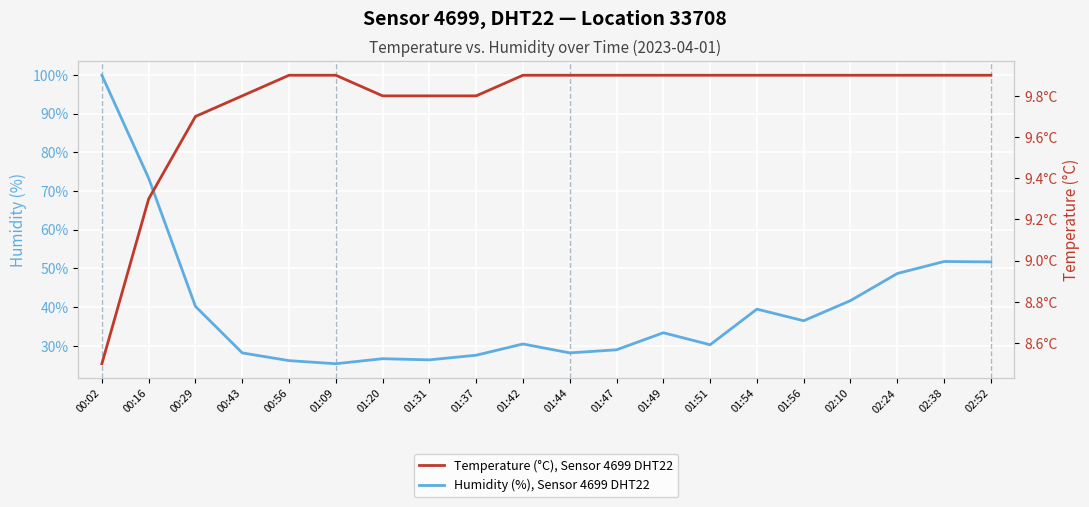

What position from the left is 01:56?

16